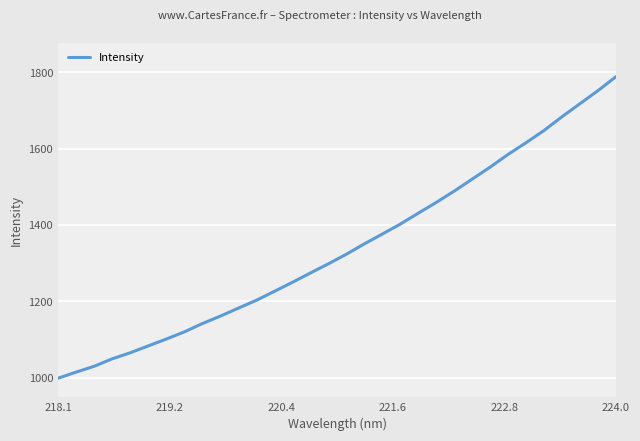

What is the smallest value displayed?

998.9